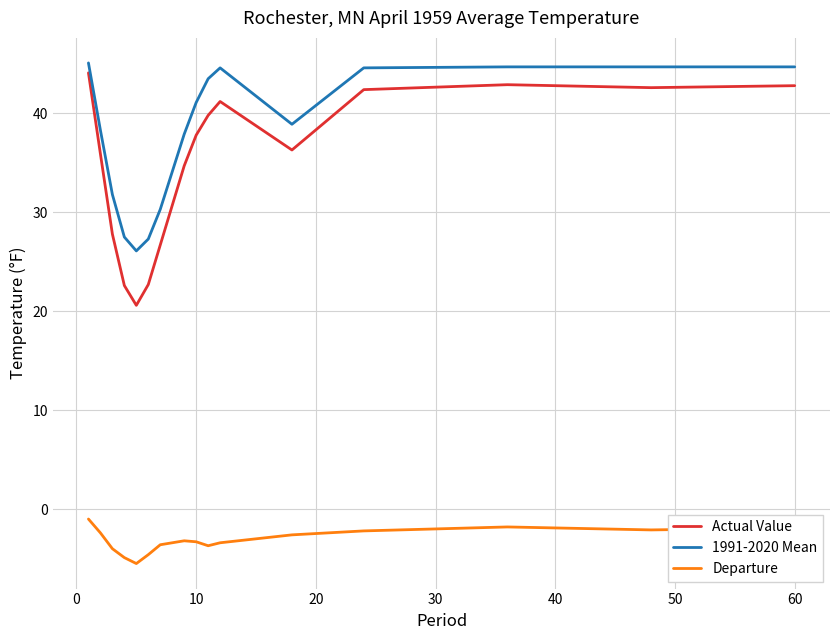

True or false: Departure and Actual Value intersect in this chart.

False